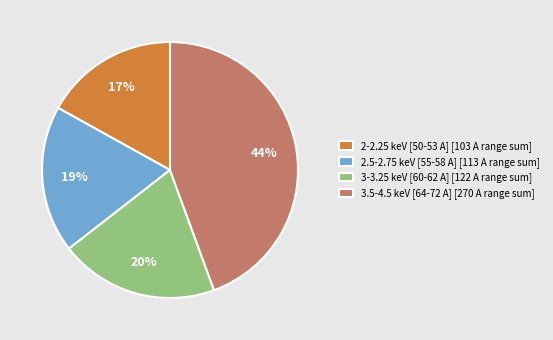

Does 3.5-4.5 keV [64-72 A] [270 A range sum] account for over 50% of the chart?

No